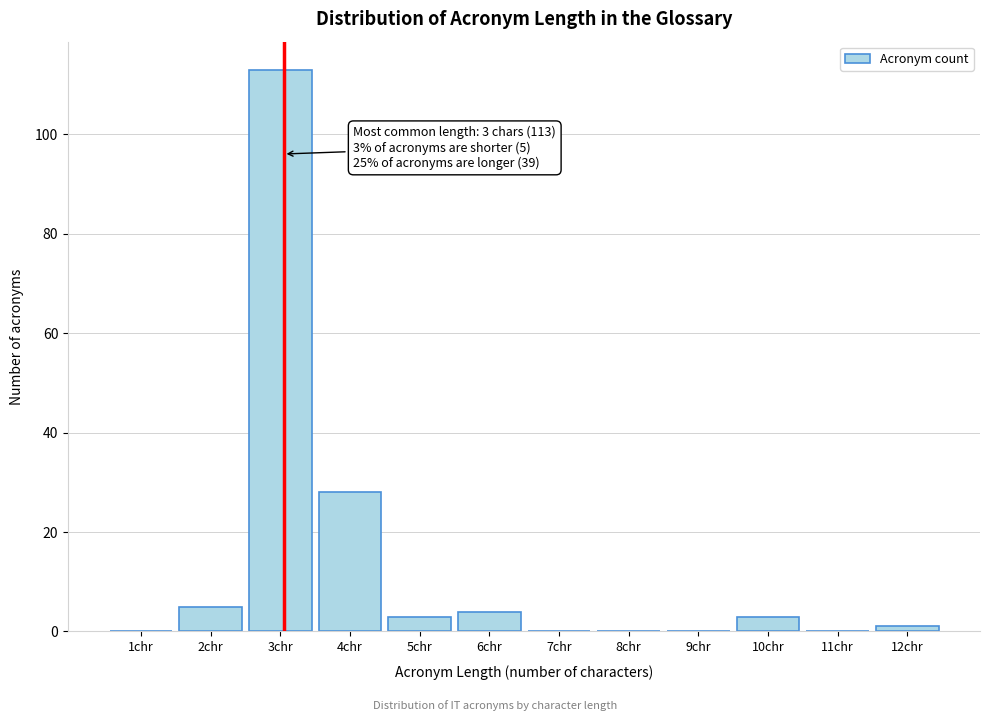

Reading right to left, what are all the values shown in this chart?

12chr=1	11chr=0	10chr=3	9chr=0	8chr=0	7chr=0	6chr=4	5chr=3	4chr=28	3chr=113	2chr=5	1chr=0